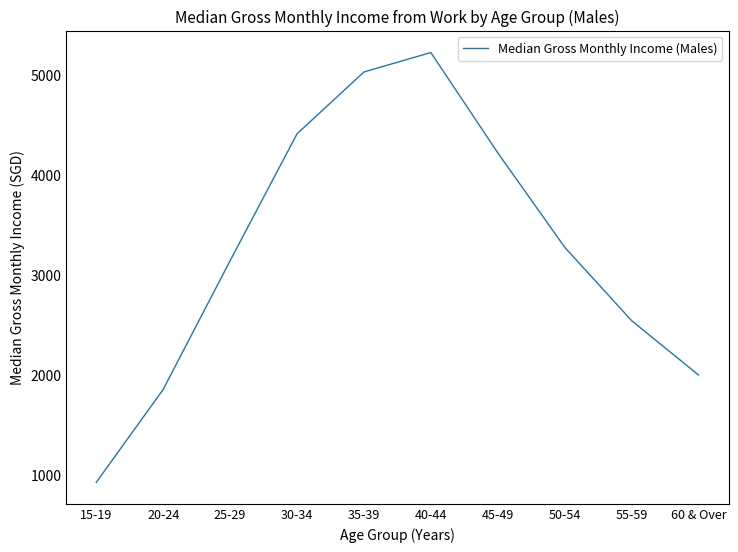

Between 30-34 and 45-49, which is larger?

30-34